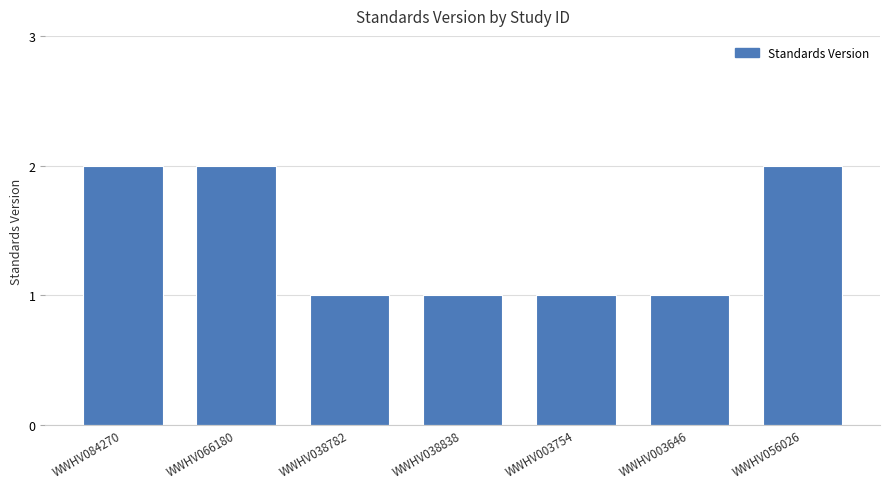

What position from the right is WWHV003646?

2